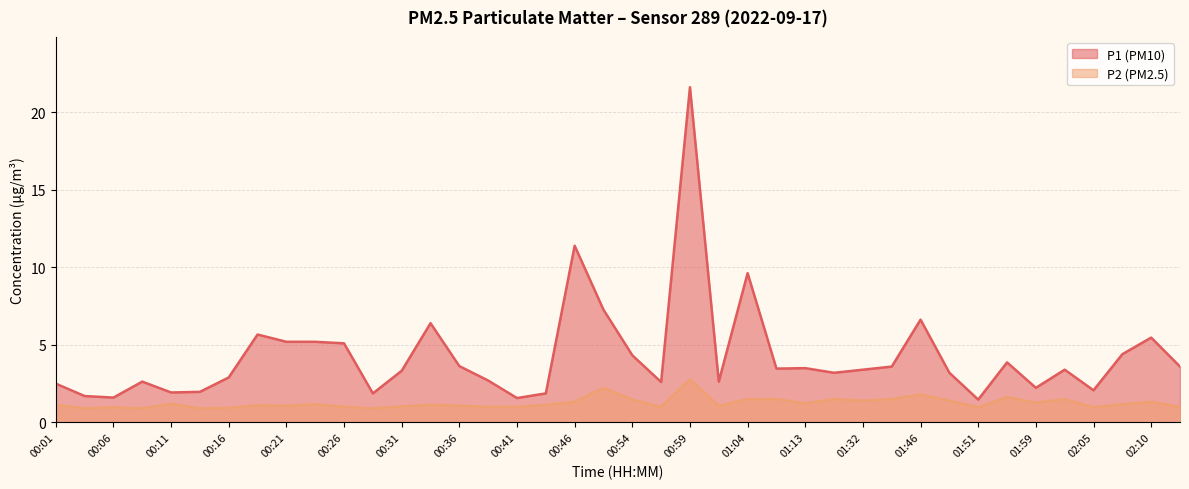

Read the P2 value at 00:21.

1.1